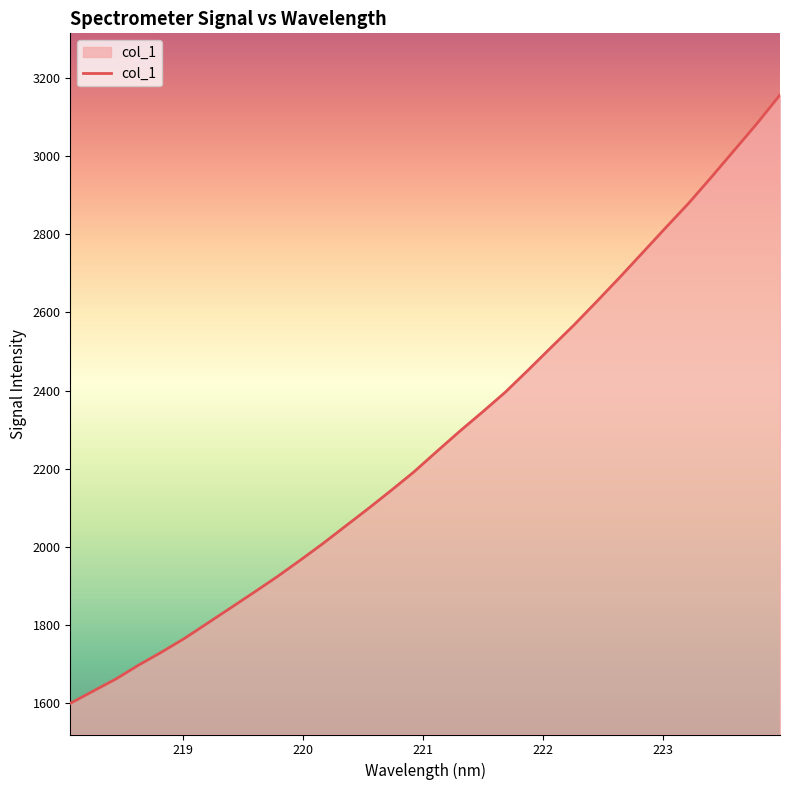

What is the difference between the maximum and minimum values?

1559.5